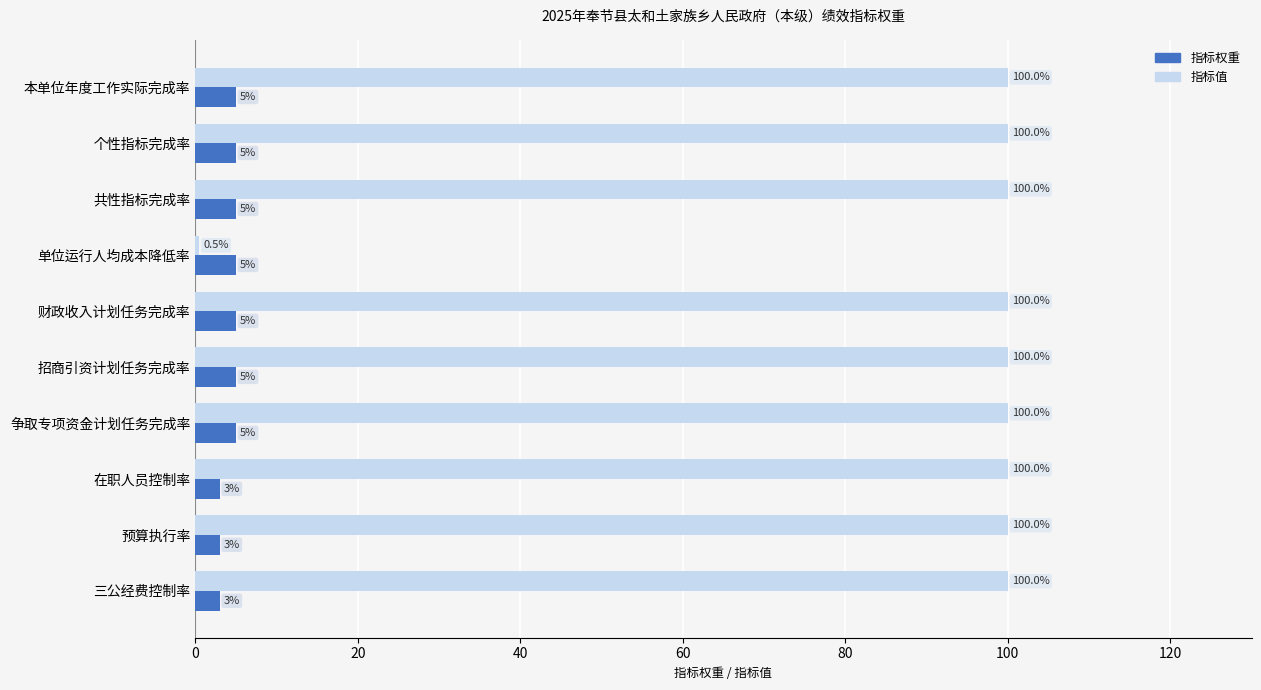

What are all the series names shown in the legend?

指标权重, 指标值